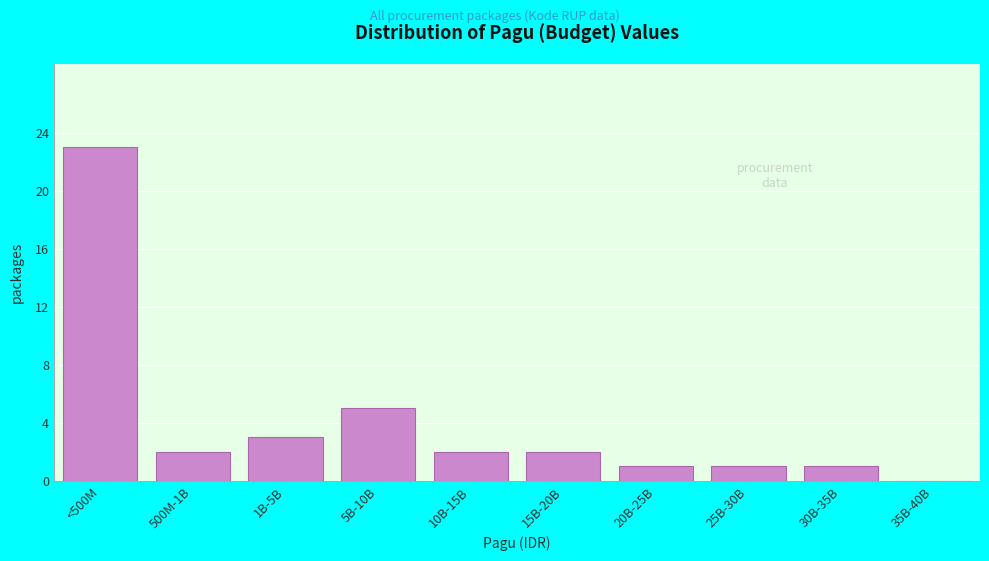

Reading left to right, what are all the values shown in this chart?

<500M=23	500M-1B=2	1B-5B=3	5B-10B=5	10B-15B=2	15B-20B=2	20B-25B=1	25B-30B=1	30B-35B=1	35B-40B=0